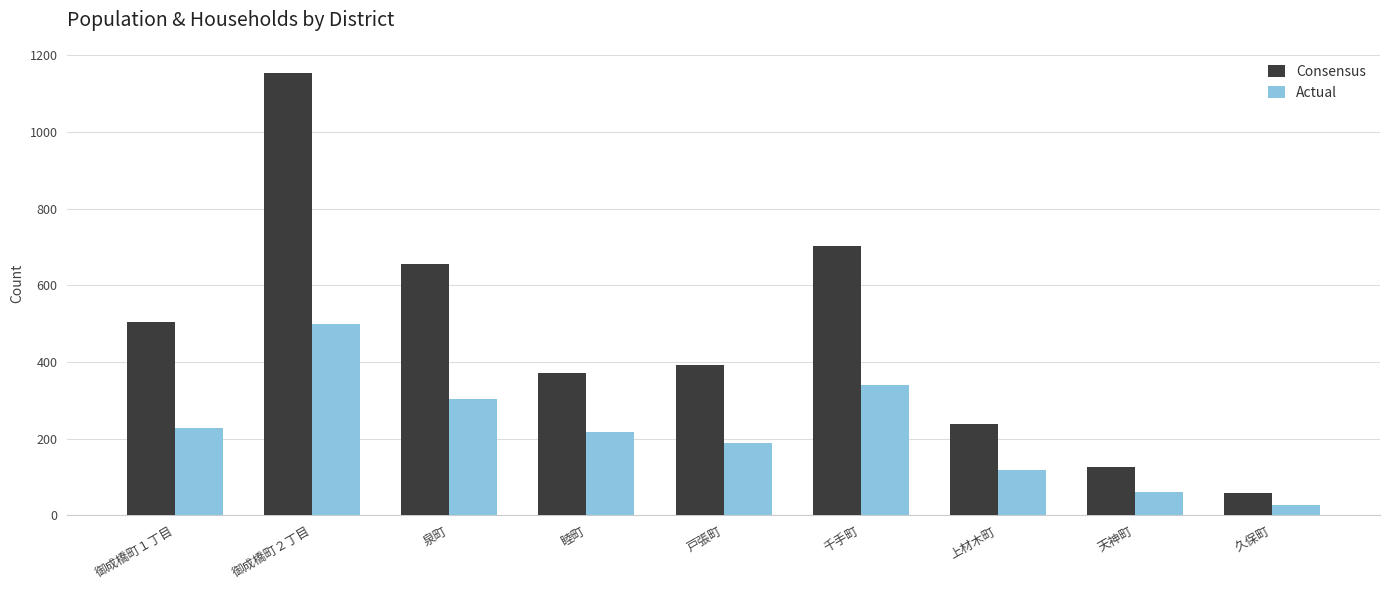

Reading right to left, transcribe all the data shown in this chart.

Consensus: 57	127	239	702	392	372	655	1154	505
Actual: 26	62	118	339	188	218	303	499	229